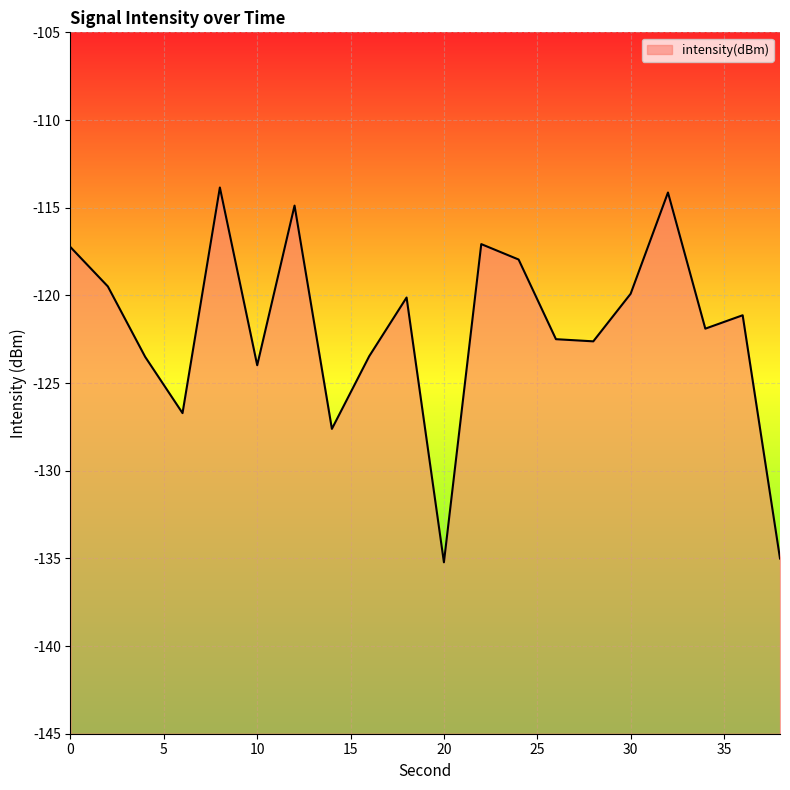

How many data points does each series have?

20